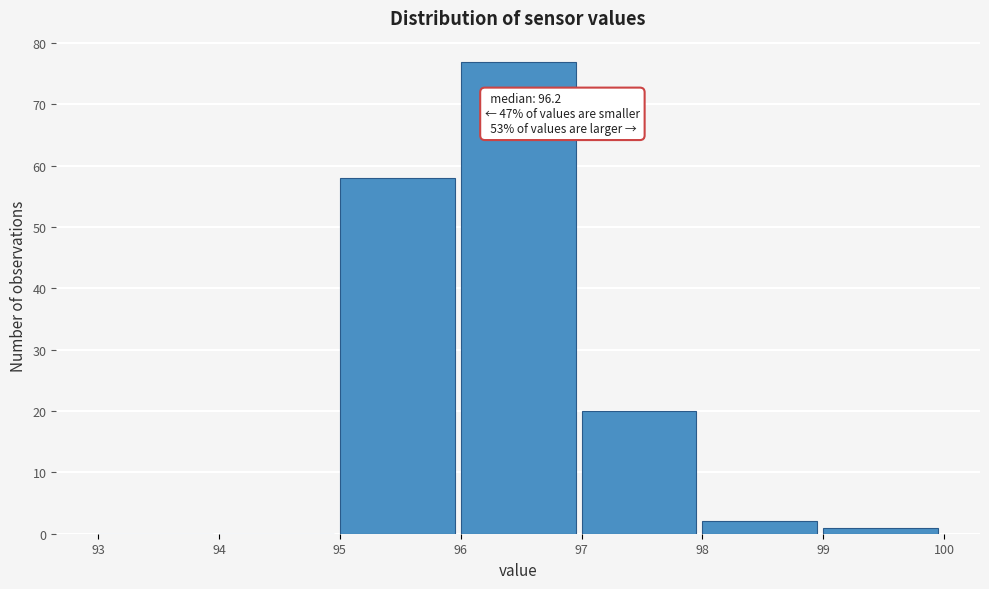

Which range on the x-axis has the tallest bar?

96 to 97